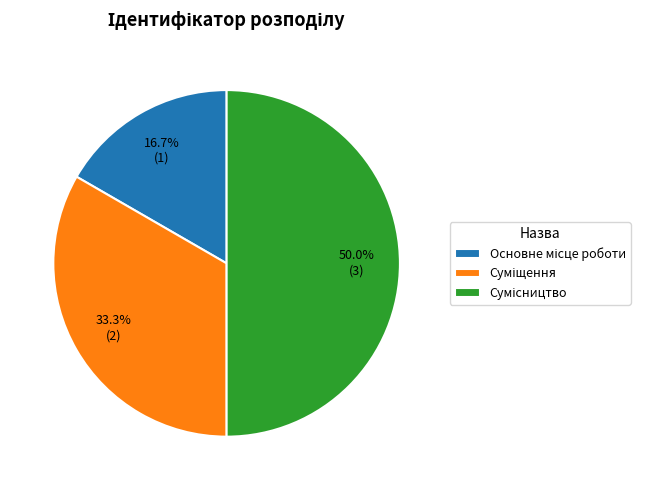

Is it true that Суміщення is 33% of the pie?

True